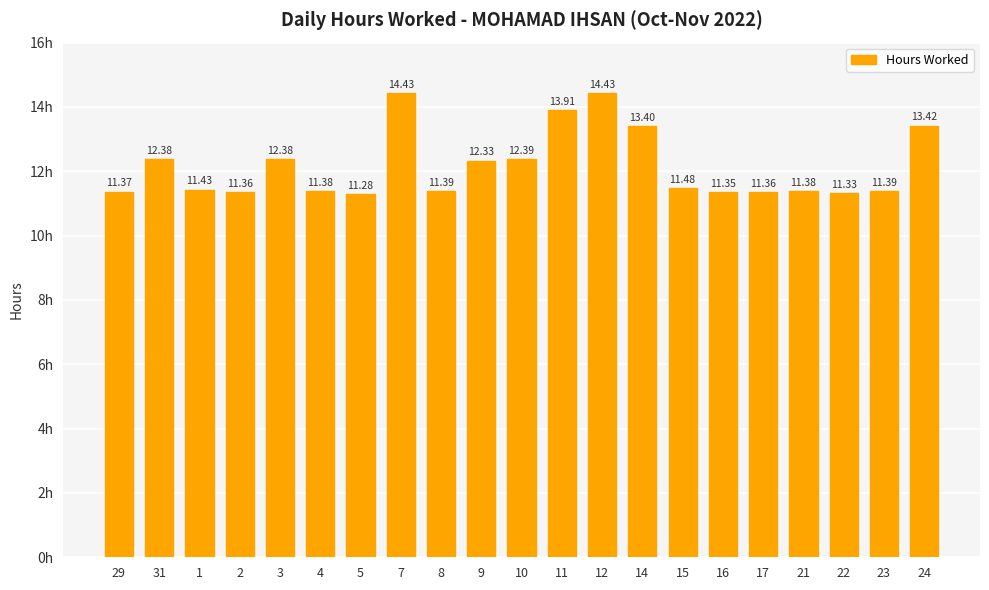

What is the sum of the values at 22 and 12?

25.8